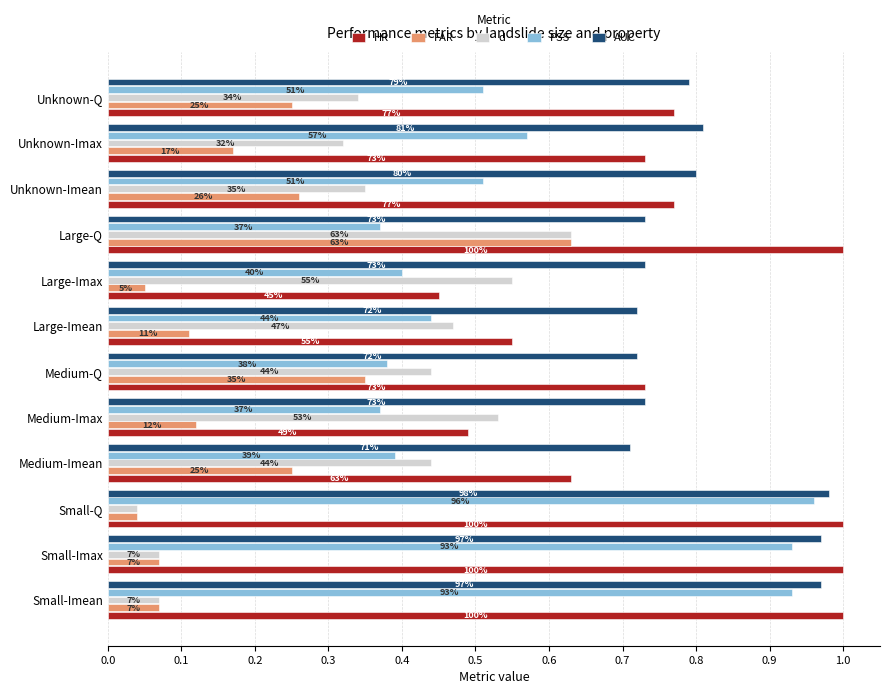

What are all the series names shown in the legend?

HR, FAR, d, PSS, AUC